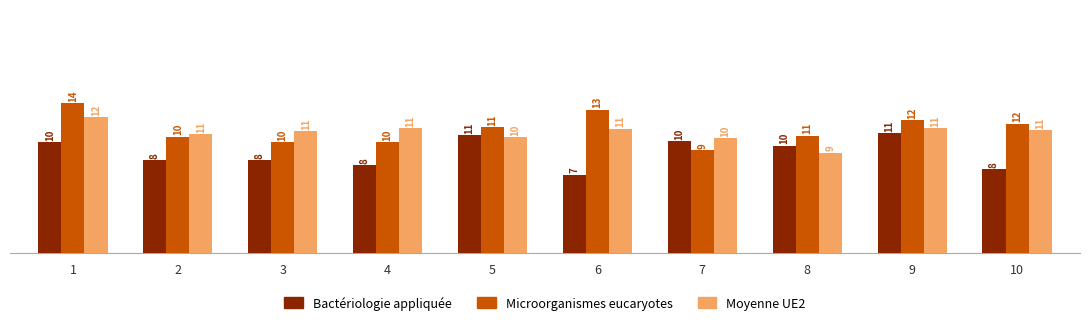

Rank the series by their maximum value, from highest to lowest.

Microorganismes eucaryotes, Moyenne UE2, Bactériologie appliquée